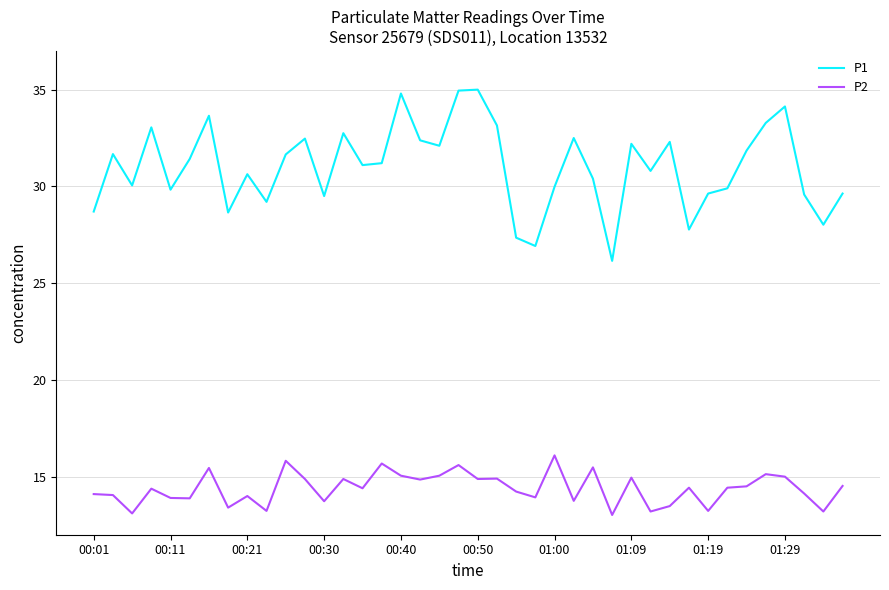

Does the chart display data point markers on the line(s)?

No